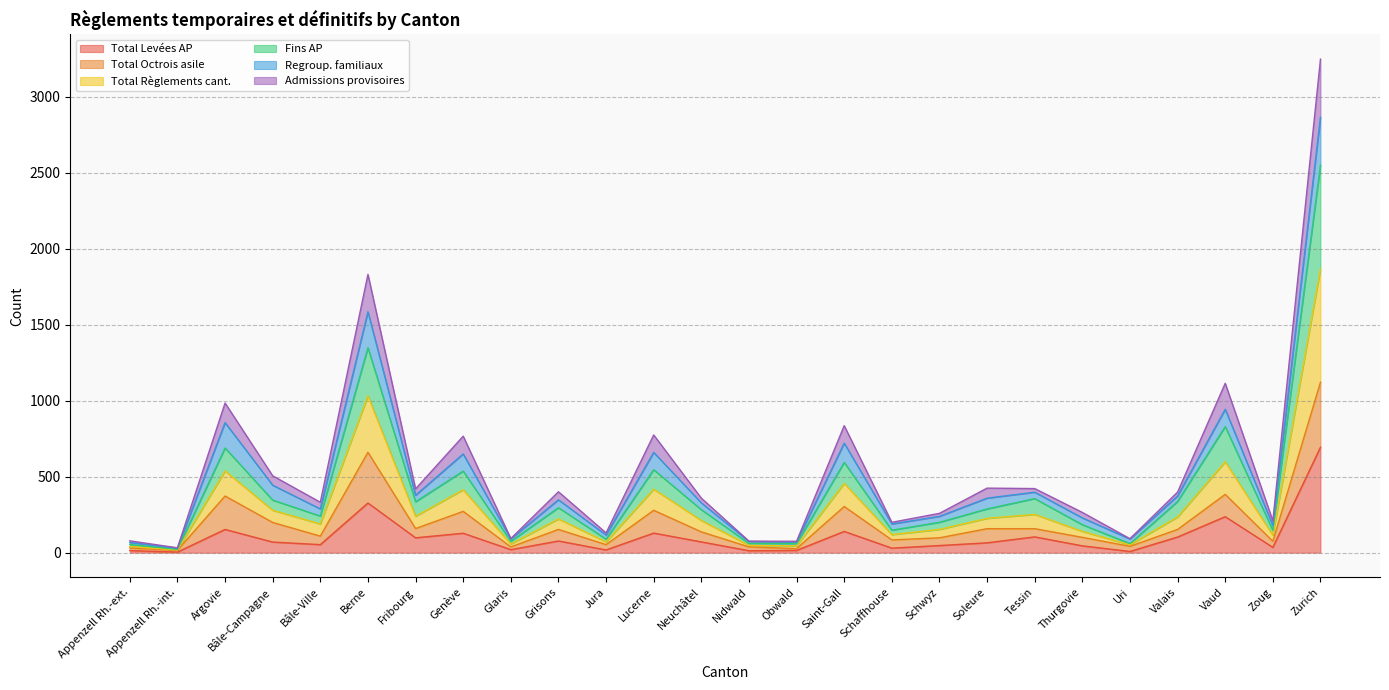

How many lines are shown in the chart?

6